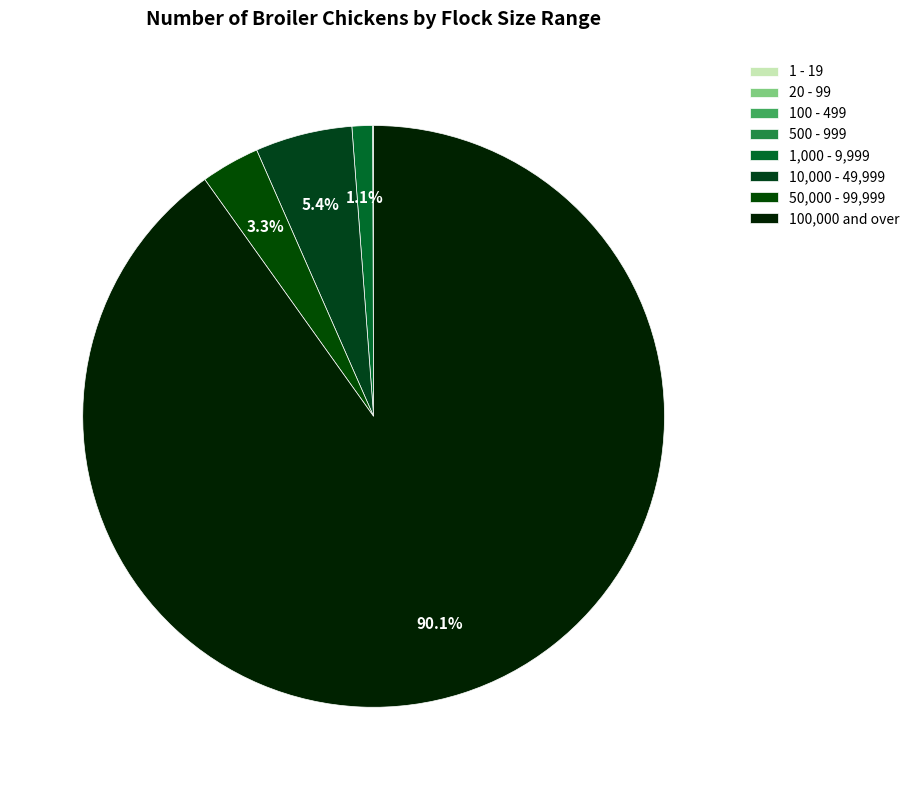

Does 100,000 and over account for over 50% of the chart?

Yes